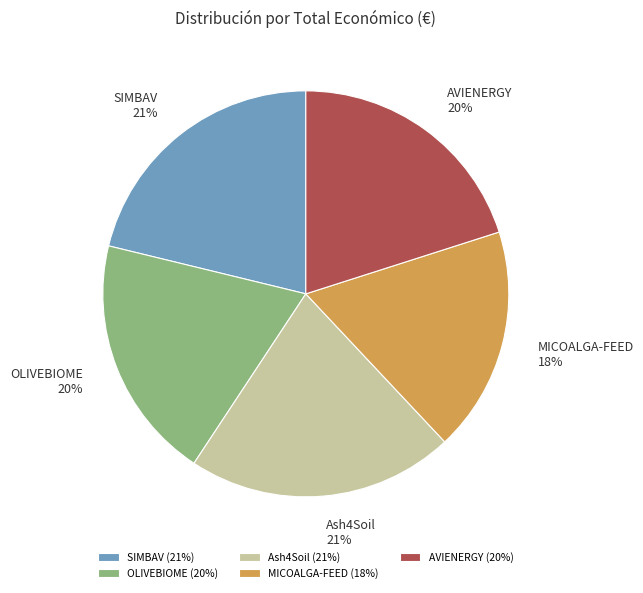

To the nearest percent, what percentage of the pie is SIMBAV?

21%